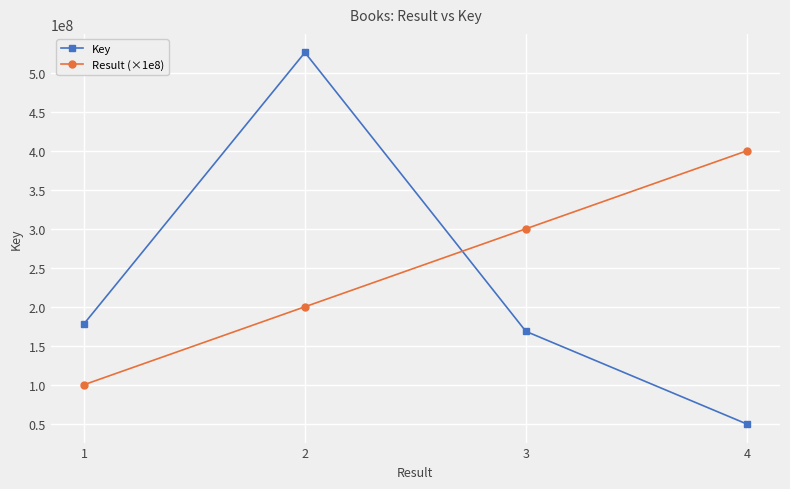

Reading right to left, extract all data points from this chart.

Key: 4=49666555	3=168488454	2=526139923	1=178014821
Result (×1e8): 4=400000000	3=300000000	2=200000000	1=100000000